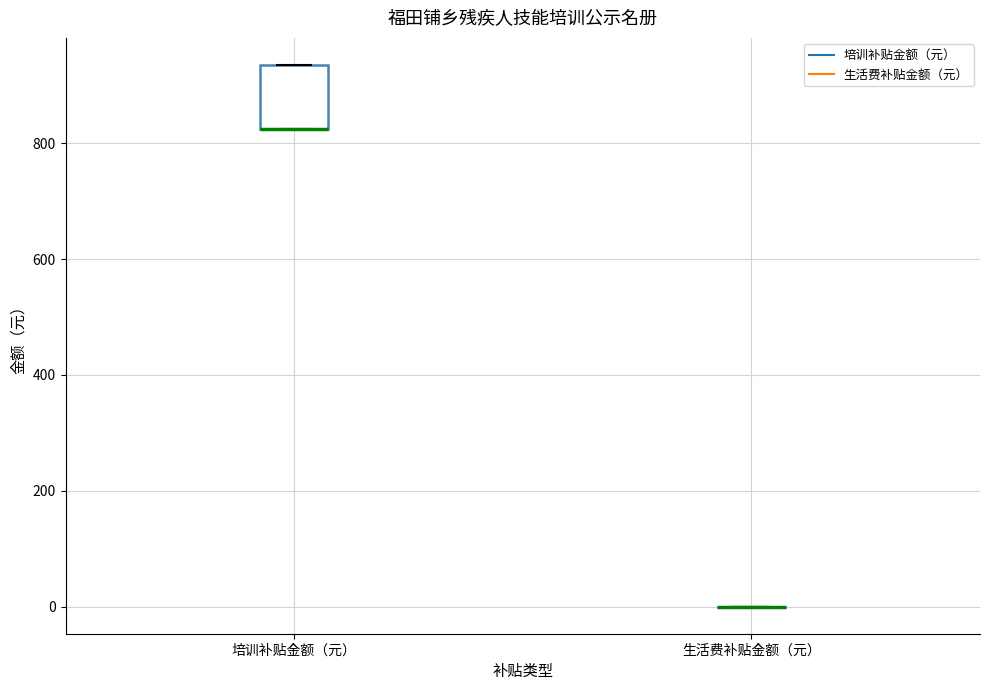

Reading left to right, transcribe this box plot: for each box, give where its median line is, the range the box spans, and where its two whiskers end, as read against the y-axis. The values are not printed on the chart, so give them approximately, as read against the axis.

培训补贴金额（元）: median 820 (drawn on the box's lower edge), box 820 to 940, whiskers 820 to 940
生活费补贴金额（元）: box collapsed to a line at 0, whiskers 0 to 0